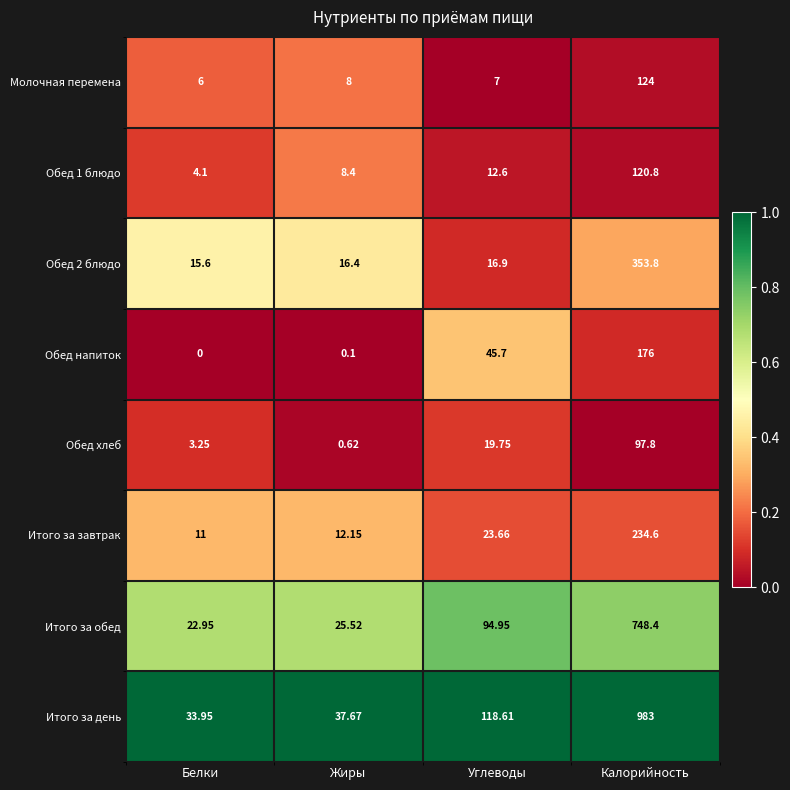

How many categories are shown in the chart?

4